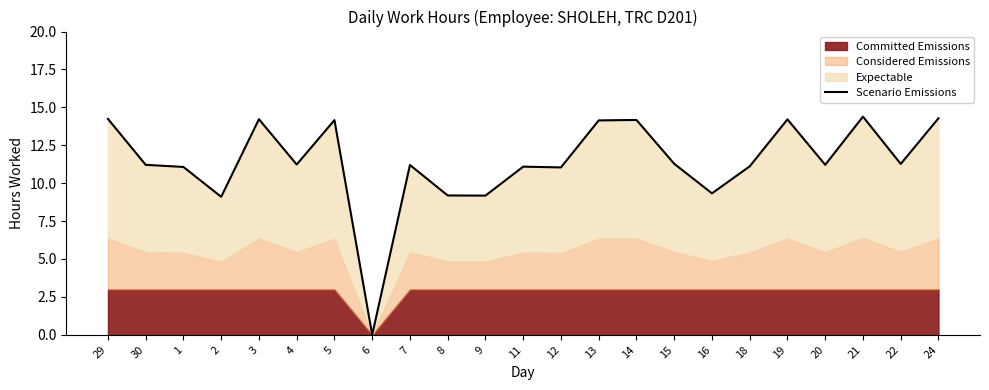

Which category has the highest value across all series?

21